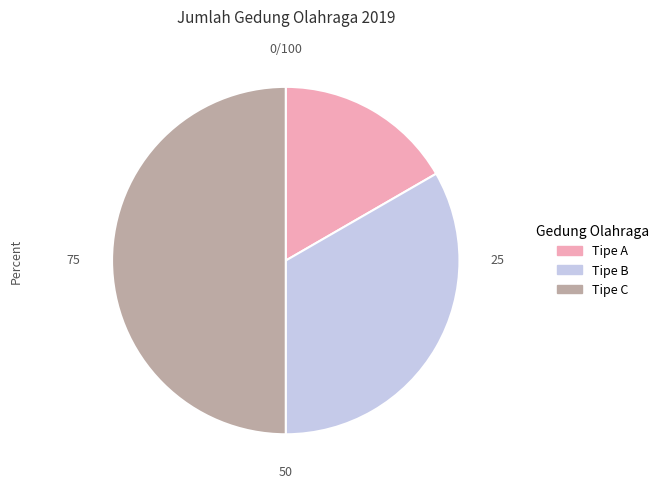

Which slice is the smallest?

Tipe A